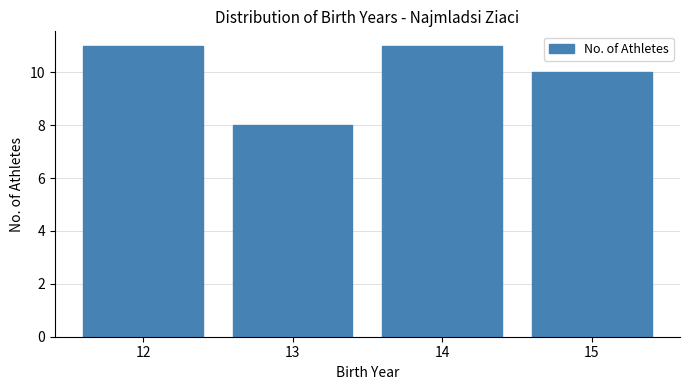

Reading left to right, what are all the values shown in this chart?

12=11	13=8	14=11	15=10